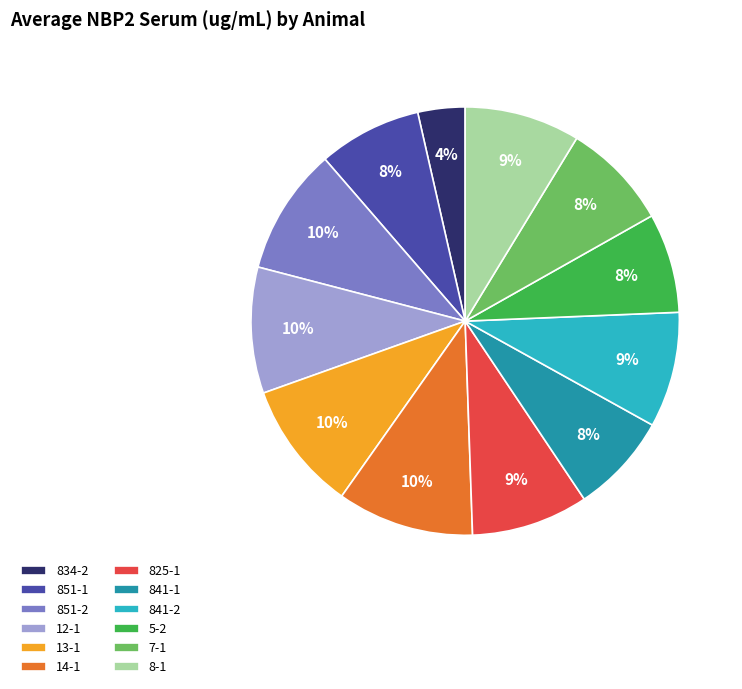

Count the number of slices in the pie.

12